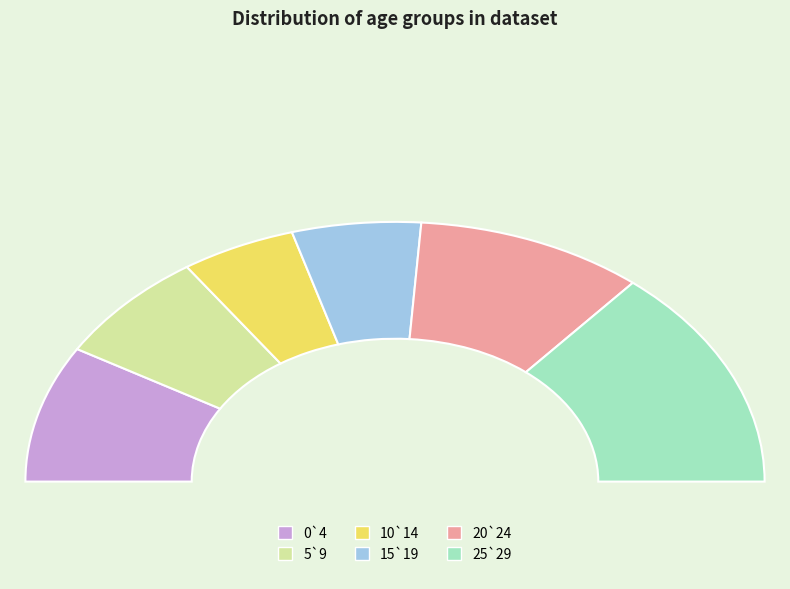

How many segments does this pie chart have?

6